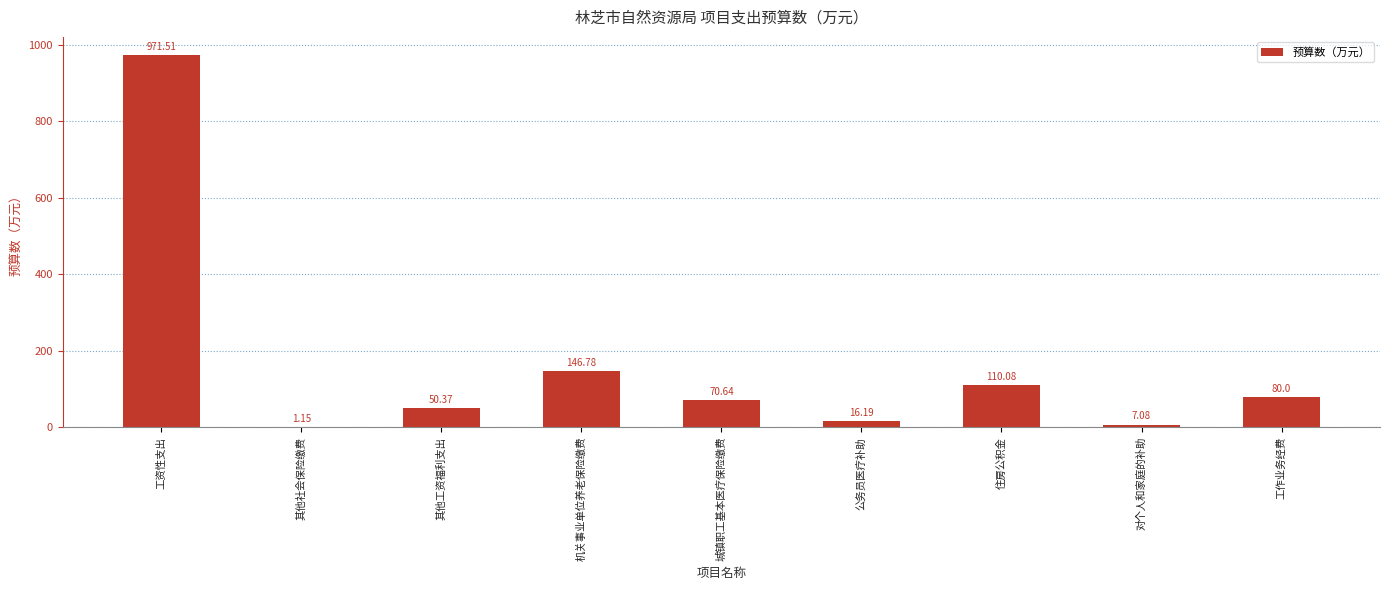

Between 机关事业单位养老保险缴费 and 对个人和家庭的补助, which is larger?

机关事业单位养老保险缴费